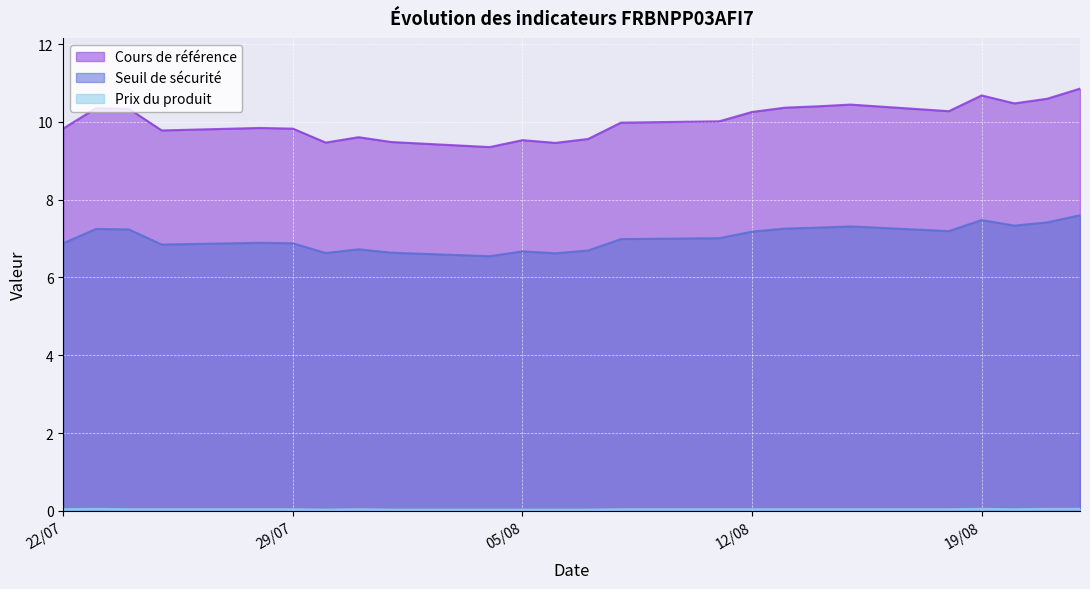

True or false: Prix du produit and Cours de référence cross at least once.

False